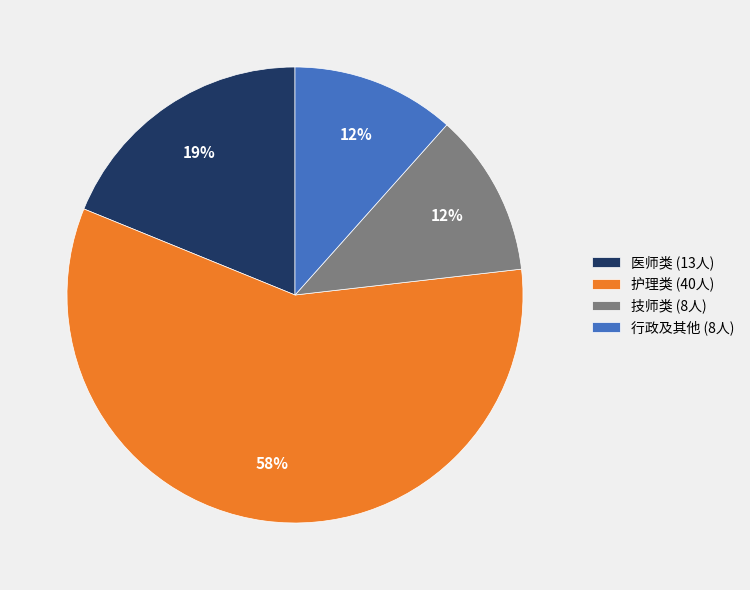

Is there a majority slice in this chart?

Yes